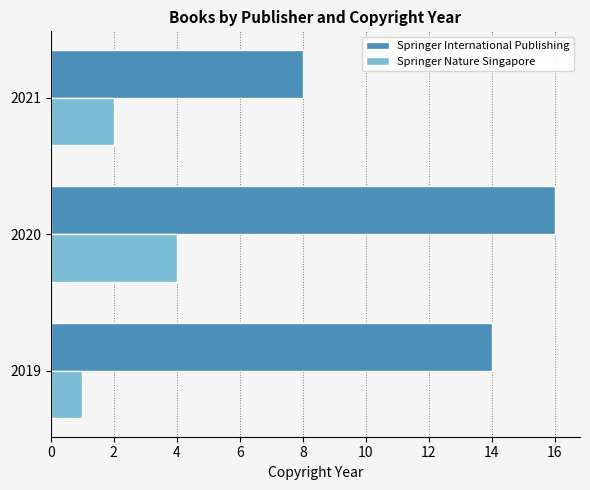

Which series changed the most between 2020 and 2021?

Springer International Publishing